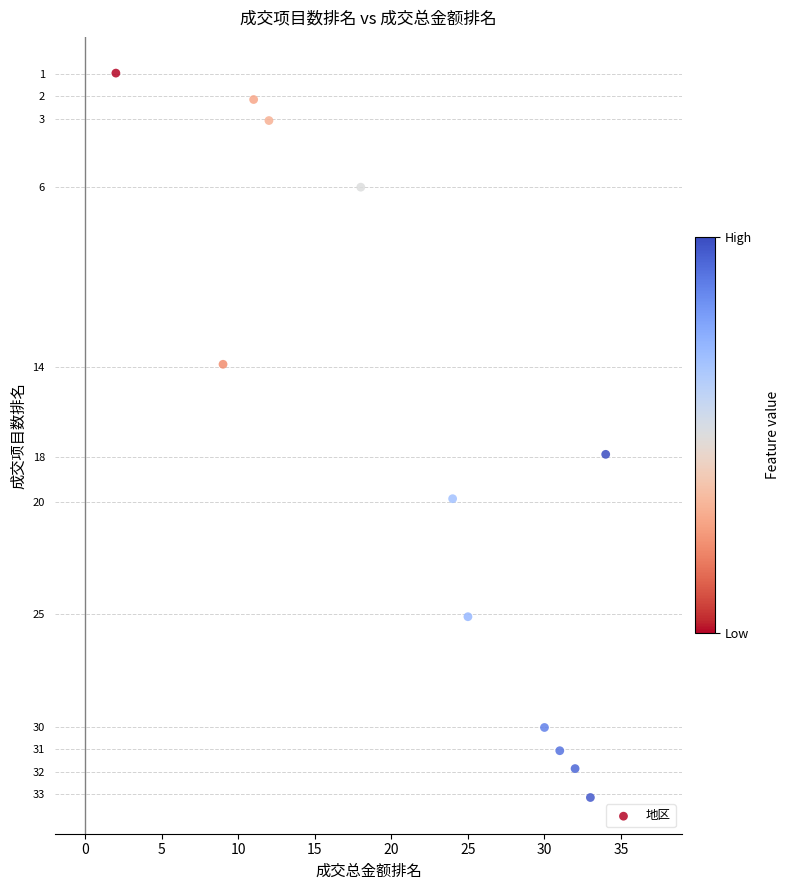

What Y value in the scatter plot is closest to 17?

17.9